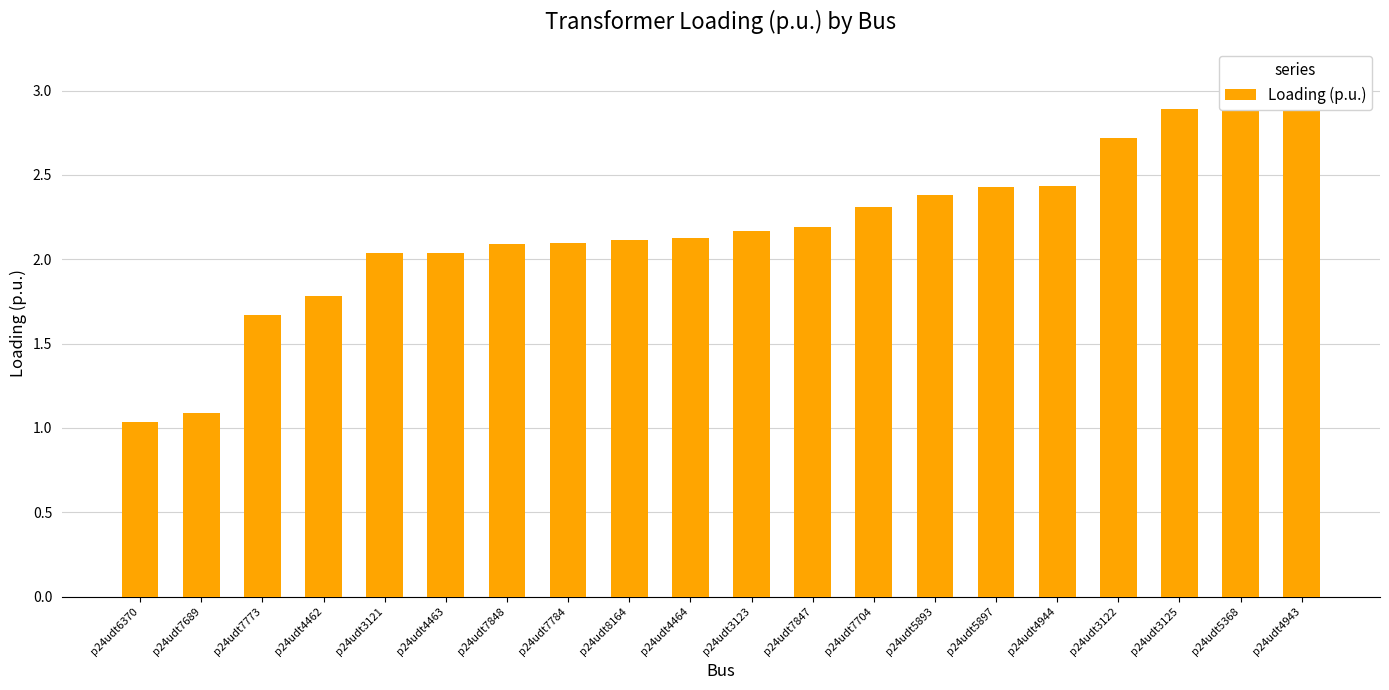

The value at p24udt3125 is 4.6. True or false?

False